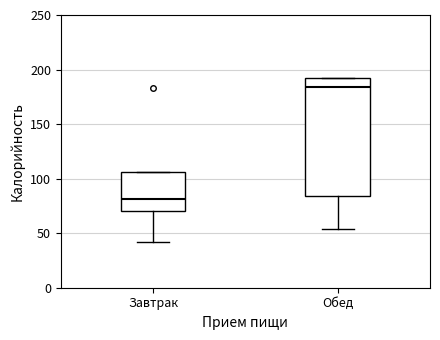

Comparing the boxes themselves (not the whiskers), which one is the tallest?

Обед